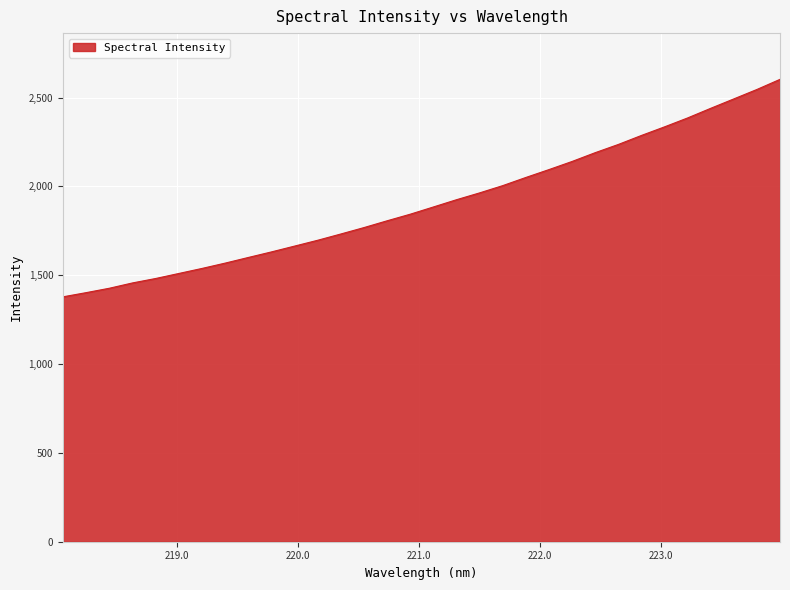

What is the difference between the maximum and minimum values?

1224.1